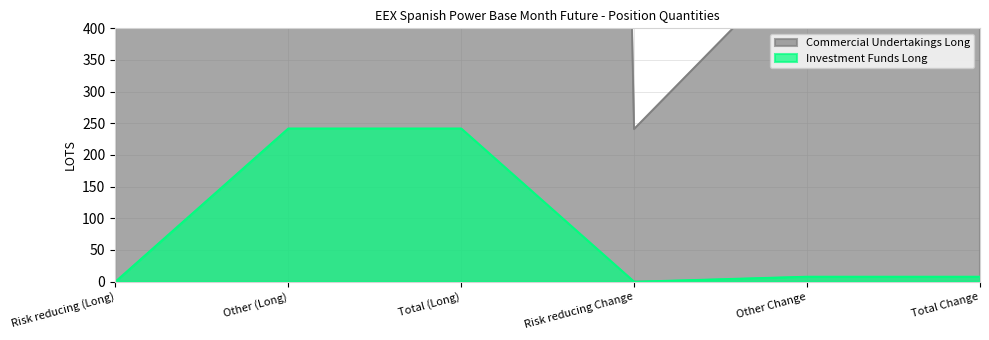

True or false: Commercial Undertakings Long has a value of 3338.7 at Other (Long).

True